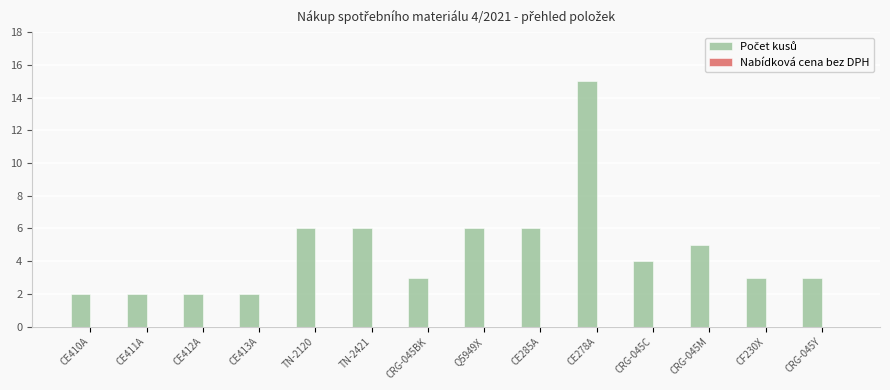

Does the chart contain any negative values?

No